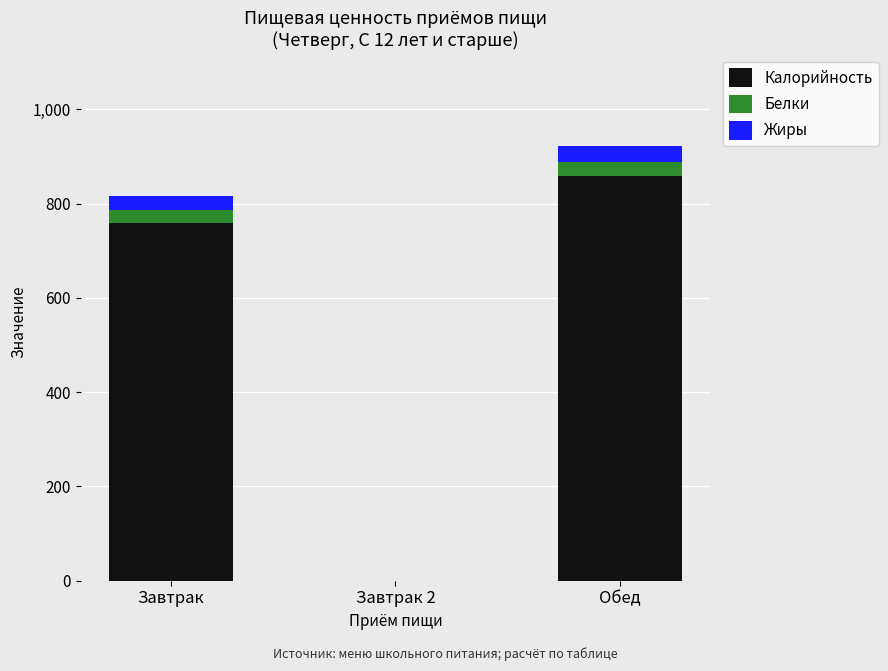

What is the sum of the Калорийность values at Завтрак 2 and Обед?

859.1